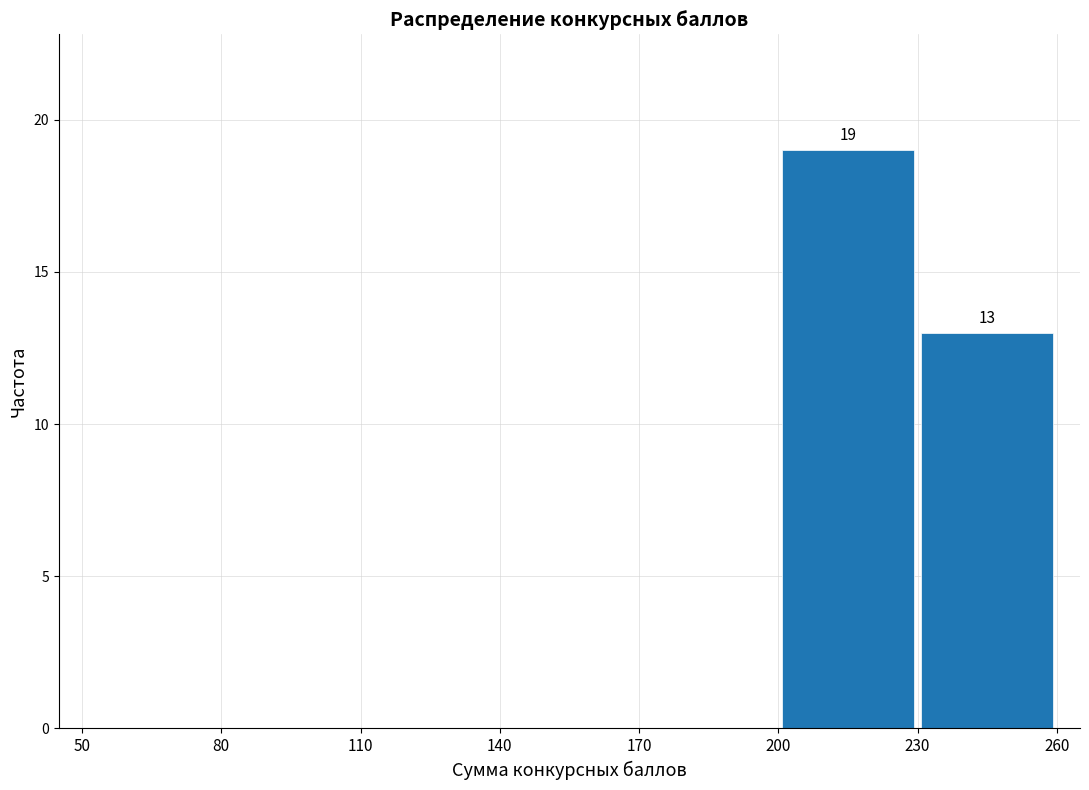

Over which range of the x-axis is the bar tallest?

200 to 230